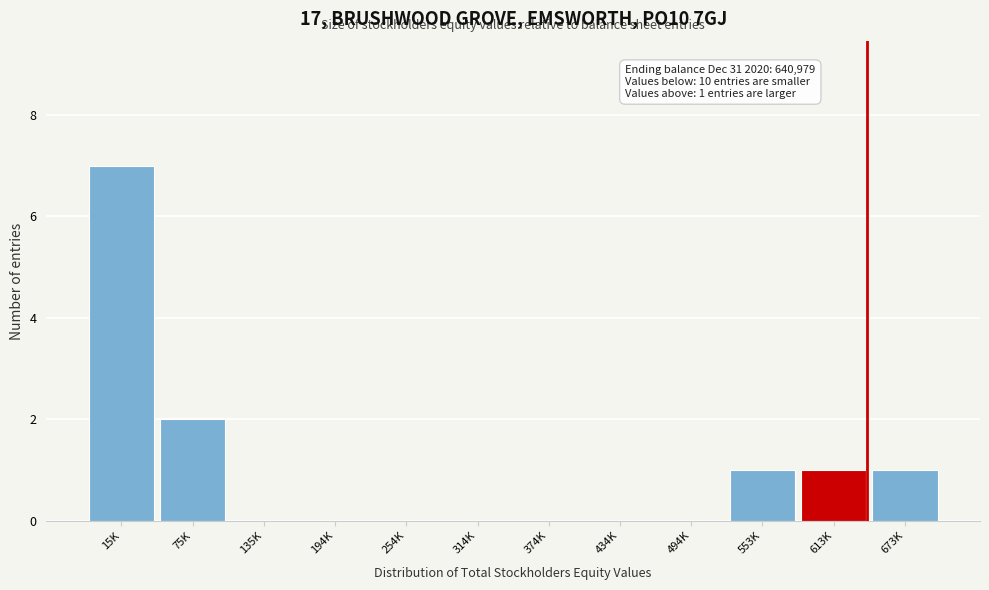

Reading left to right, transcribe all the data shown in this chart.

15K=7	75K=2	135K=0	194K=0	254K=0	314K=0	374K=0	434K=0	494K=0	553K=1	613K=1	673K=1